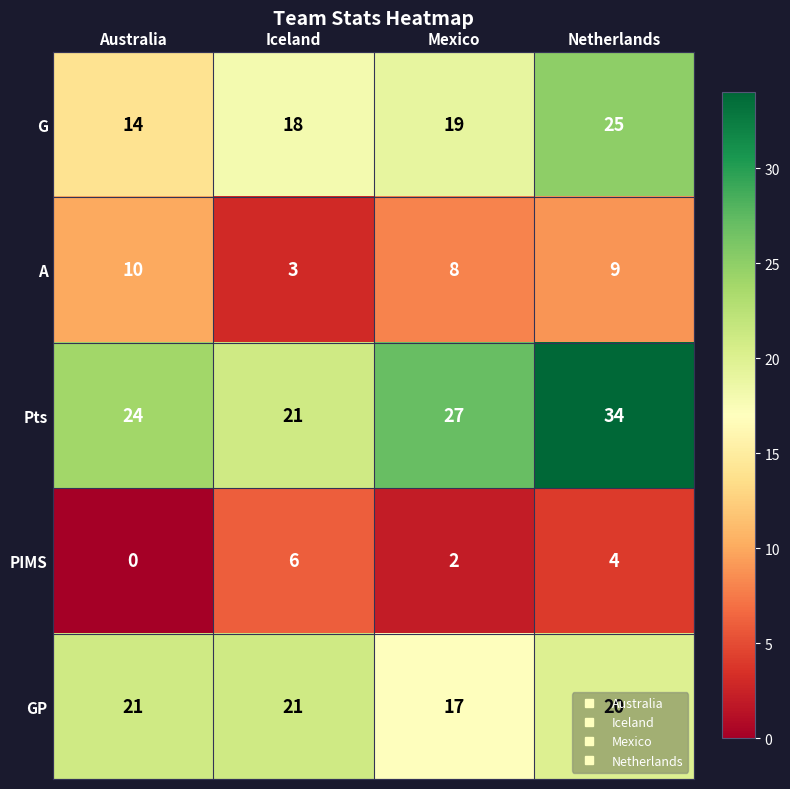

The value of G at Mexico is 32. True or false?

False